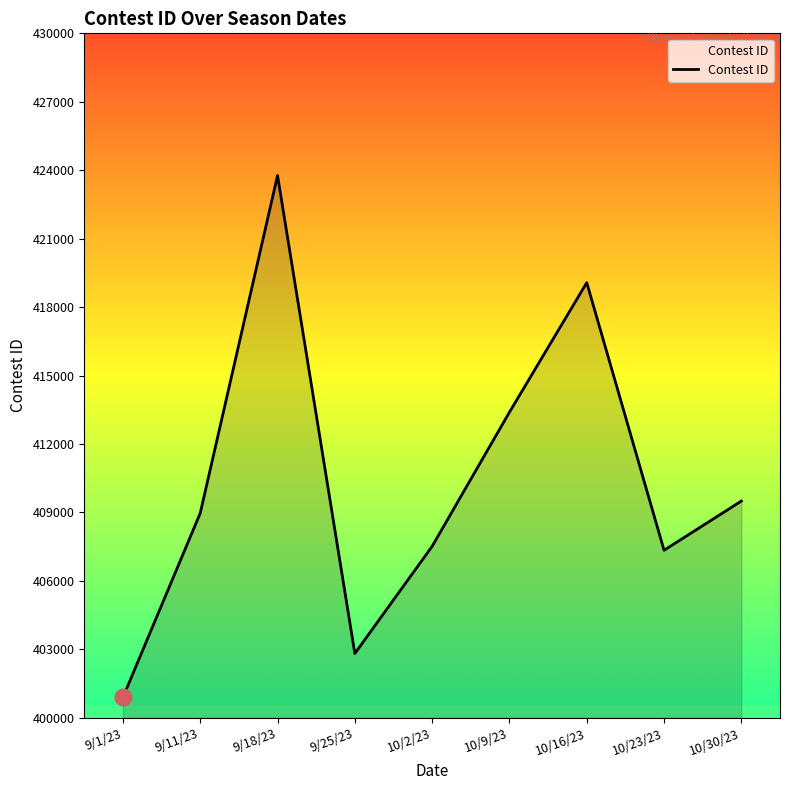

Which has a higher value, 10/30/23 or 9/1/23?

10/30/23